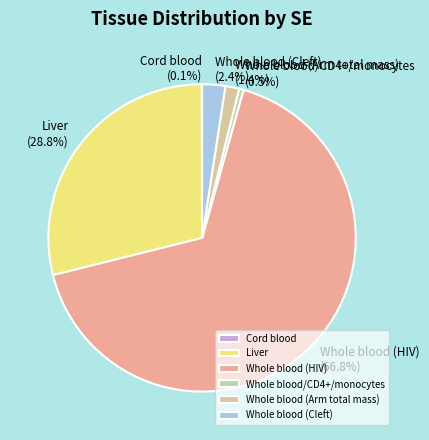

The Whole blood (Arm total mass) slice represents 11% of the pie. True or false?

False